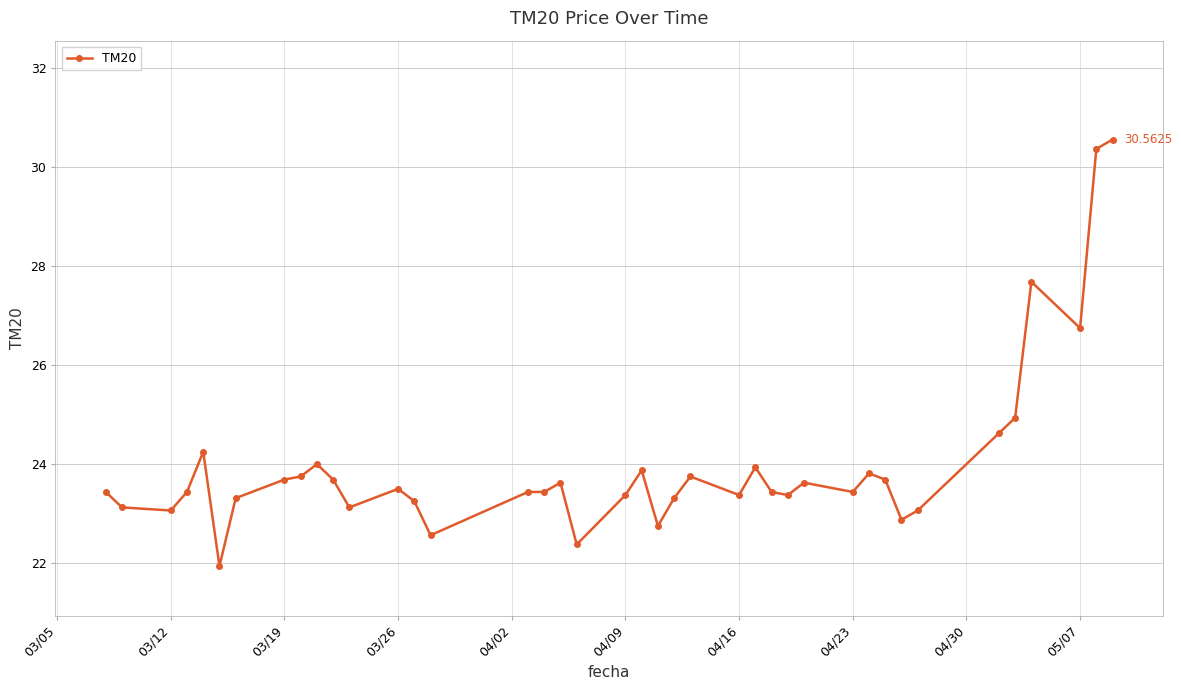

What is the difference between the maximum and second lowest values?

8.2